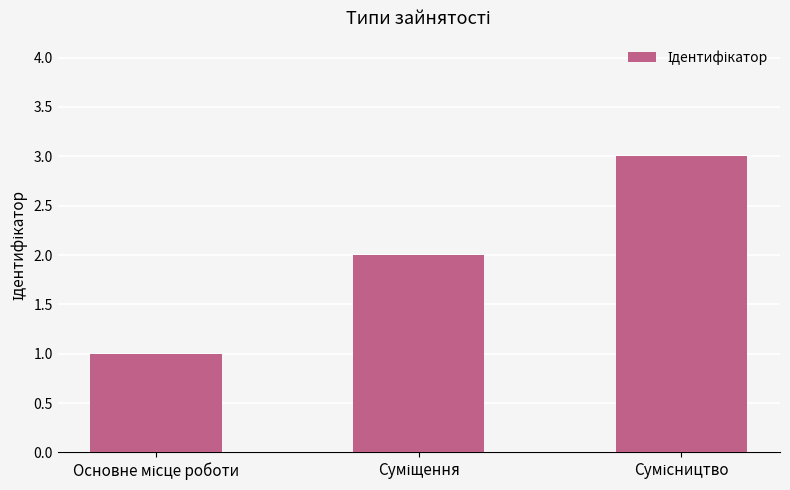

What is the maximum value shown in the chart?

3